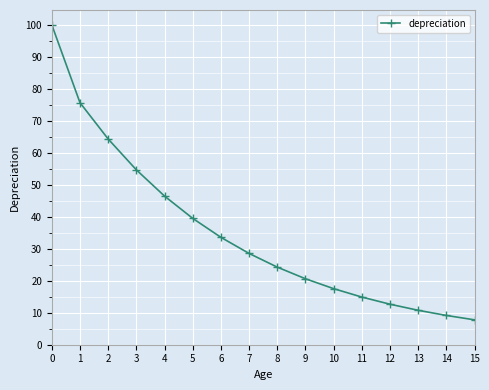

Reading left to right, what are all the values shown in this chart?

100.0	75.7	64.3	54.7	46.5	39.5	33.6	28.5	24.3	20.6	17.5	14.9	12.7	10.8	9.1	7.8